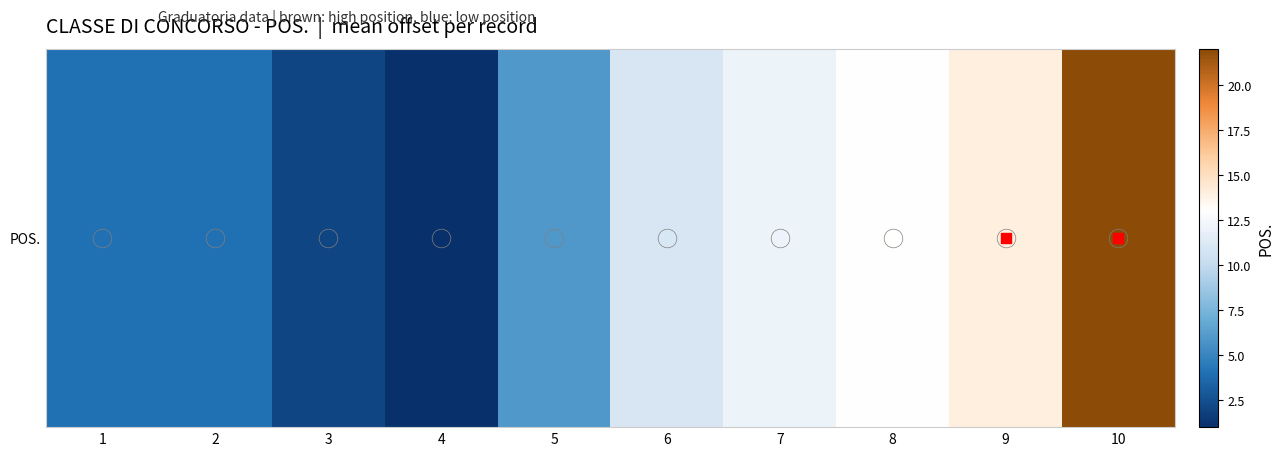

What is the approximate value at 7, to the nearest 5?

10